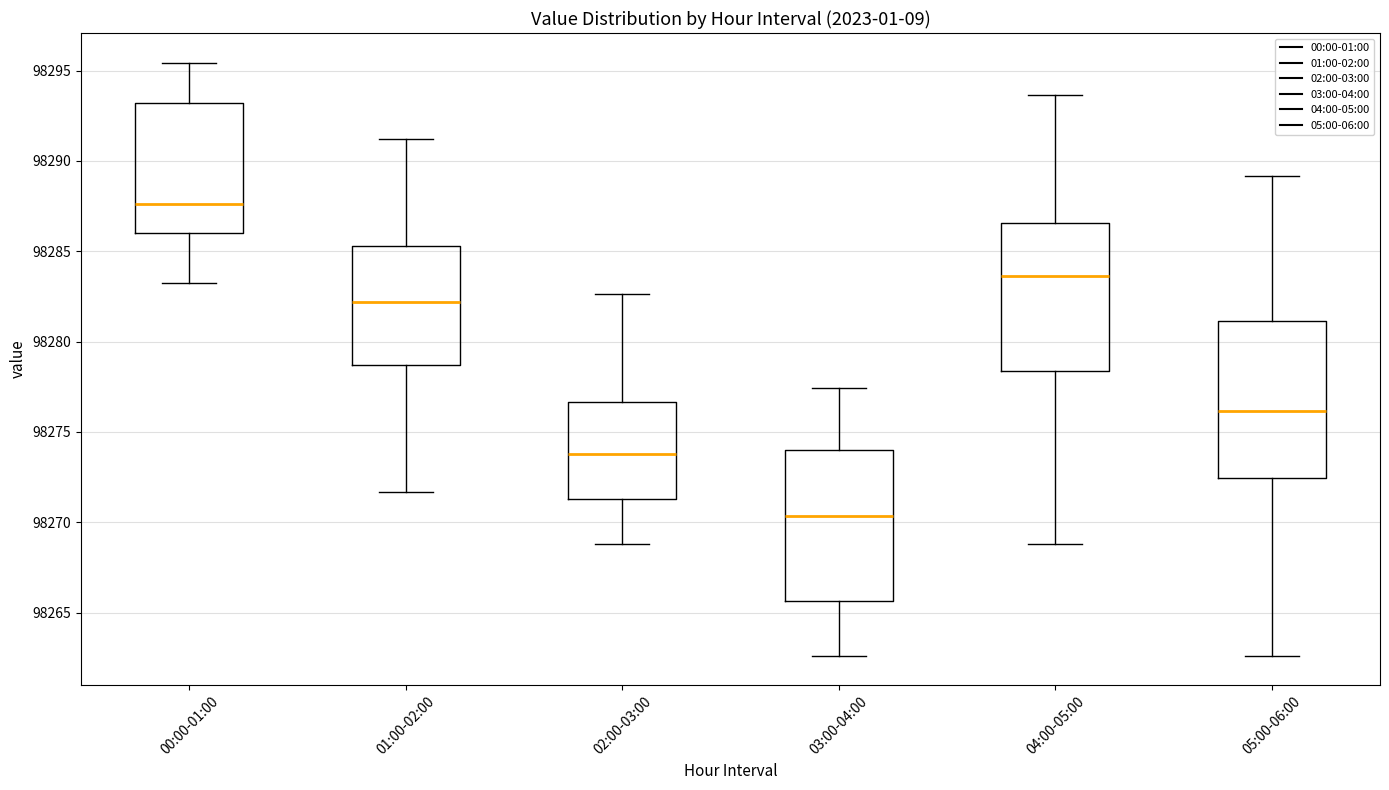

Reading left to right, transcribe this box plot: for each box, give where its median line is, the range the box spans, and where its two whiskers end, as read against the y-axis. The values are not printed on the chart, so give them approximately, as read against the axis.

00:00-01:00: median 98287.5, box 98286.0 to 98293.0, whiskers 98283.0 to 98295.5
01:00-02:00: median 98282.0, box 98278.5 to 98285.5, whiskers 98271.5 to 98291.0
02:00-03:00: median 98274.0, box 98271.5 to 98276.5, whiskers 98269.0 to 98282.5
03:00-04:00: median 98270.5, box 98265.5 to 98274.0, whiskers 98262.5 to 98277.5
04:00-05:00: median 98283.5, box 98278.5 to 98286.5, whiskers 98269.0 to 98293.5
05:00-06:00: median 98276.0, box 98272.5 to 98281.0, whiskers 98262.5 to 98289.0